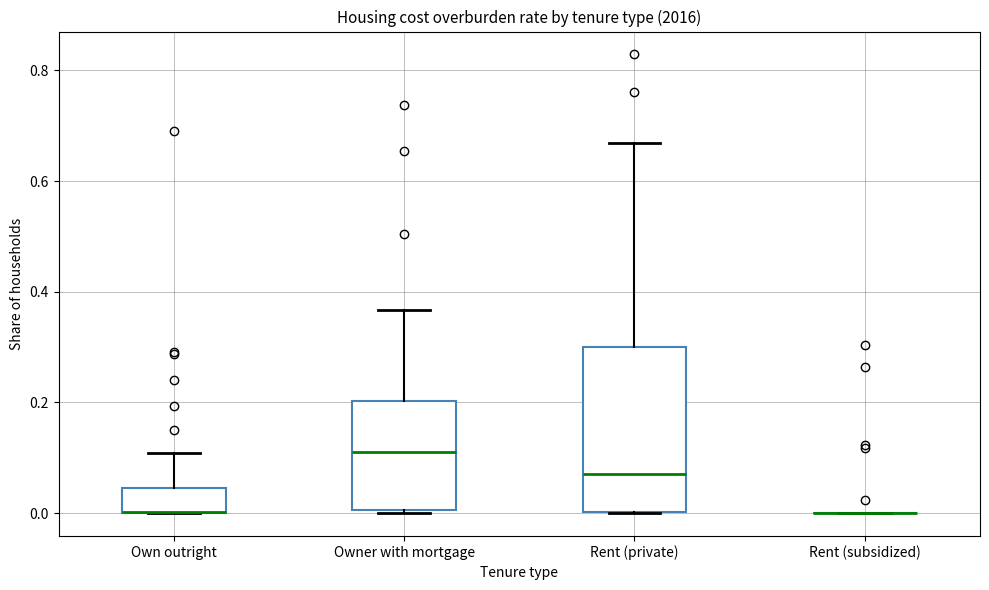

Reading left to right, transcribe this box plot: for each box, give where its median line is, the range the box spans, and where its two whiskers end, as read against the y-axis. The values are not printed on the chart, so give them approximately, as read against the axis.

Own outright: median 0.00 (drawn on the box's lower edge), box 0.00 to 0.04, whiskers 0.00 to 0.10
Owner with mortgage: median 0.10, box 0.00 to 0.20, whiskers 0.00 (just below the box's lower edge) to 0.36
Rent (private): median 0.08, box 0.00 to 0.30, whiskers 0.00 to 0.66
Rent (subsidized): box collapsed to a line at 0.00, whiskers 0.00 to 0.00